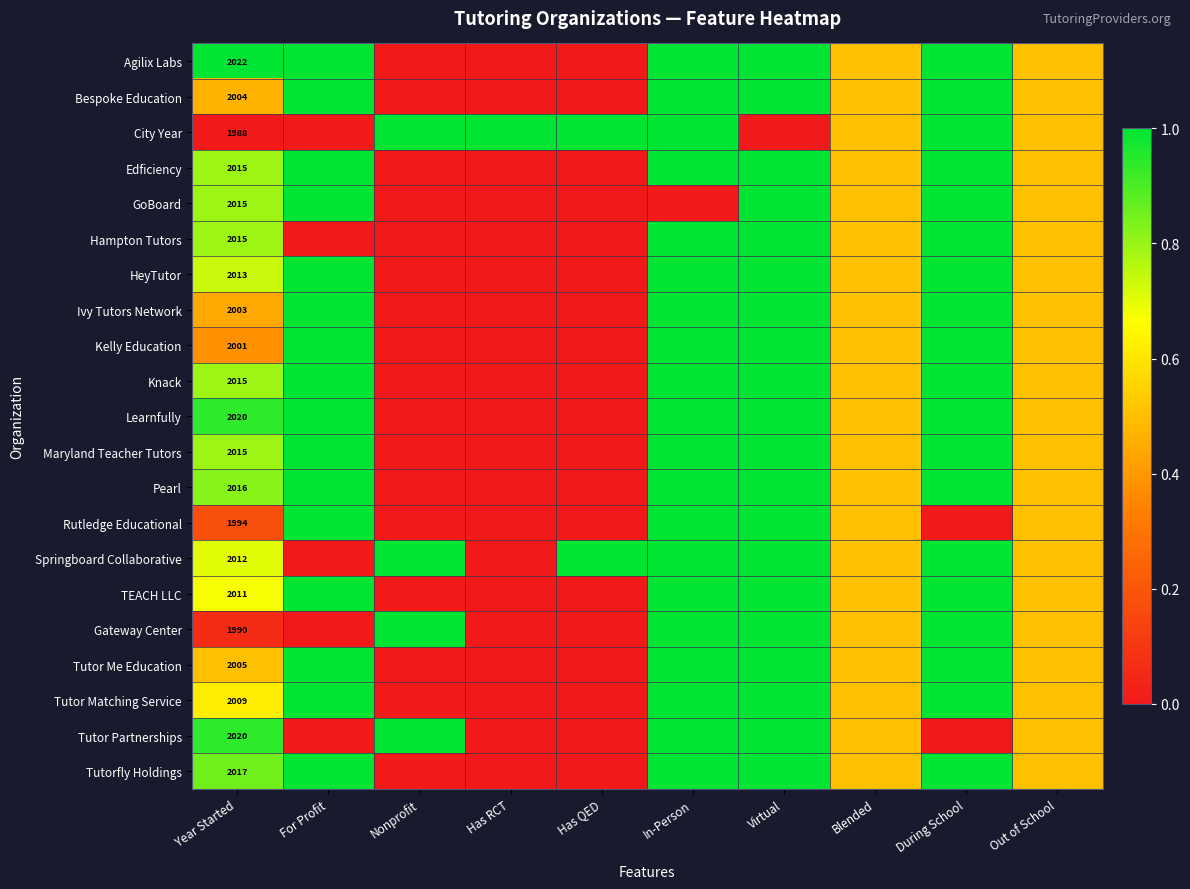

Which has a higher value, Has RCT or Virtual?

Virtual